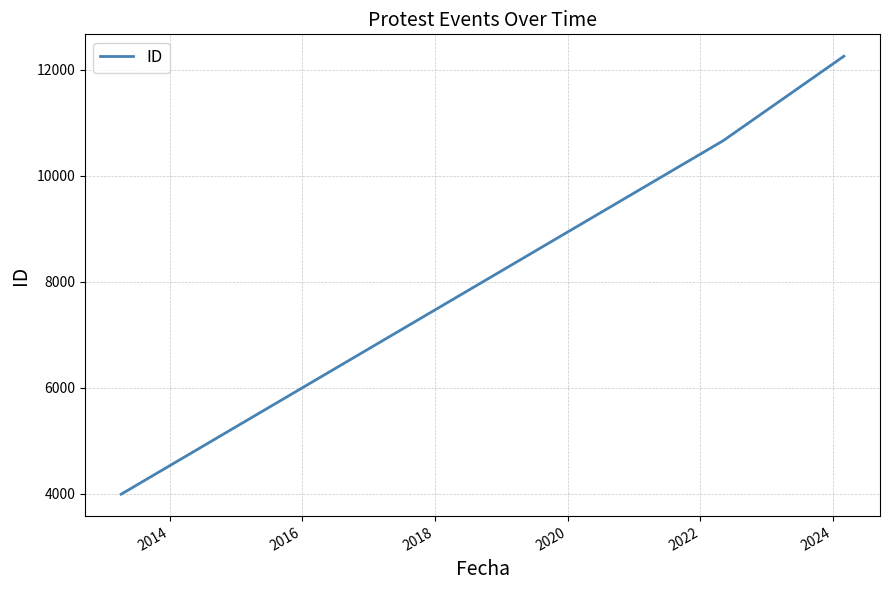

Does the chart have visible grid lines?

Yes